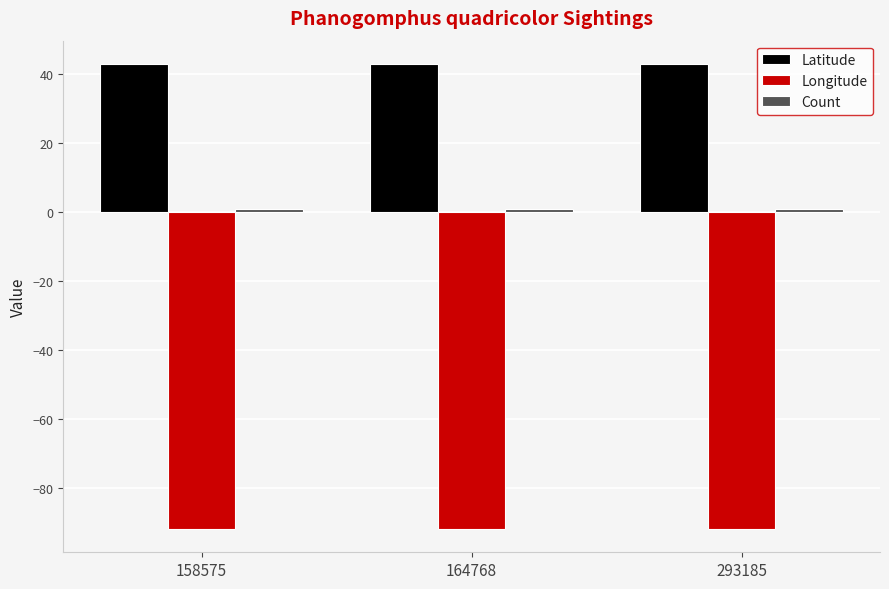

What is the highest value of the Latitude series?

42.9